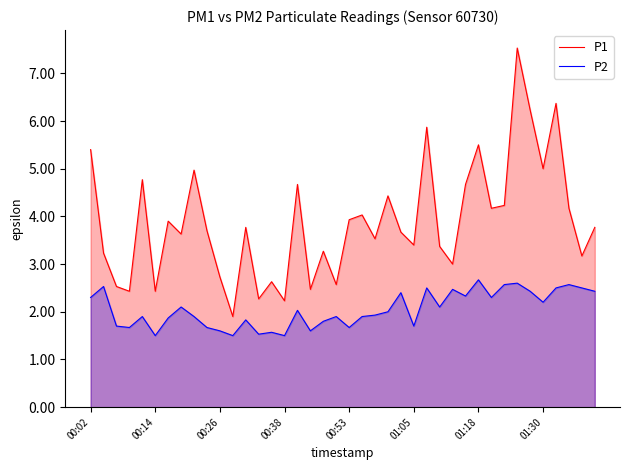

What is the difference between the maximum and minimum values in the P2 series?

1.2